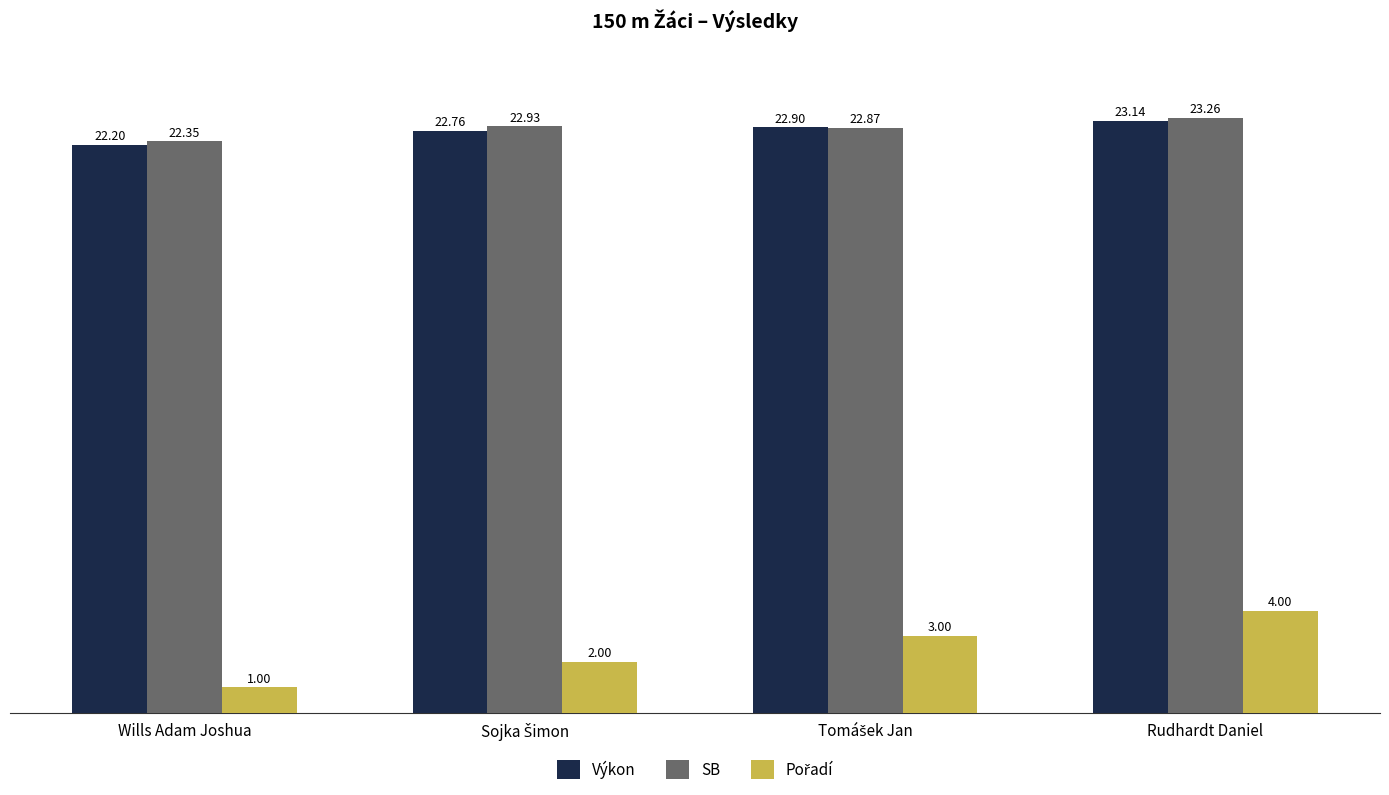

Which label corresponds to the smallest value in the chart?

Wills Adam Joshua